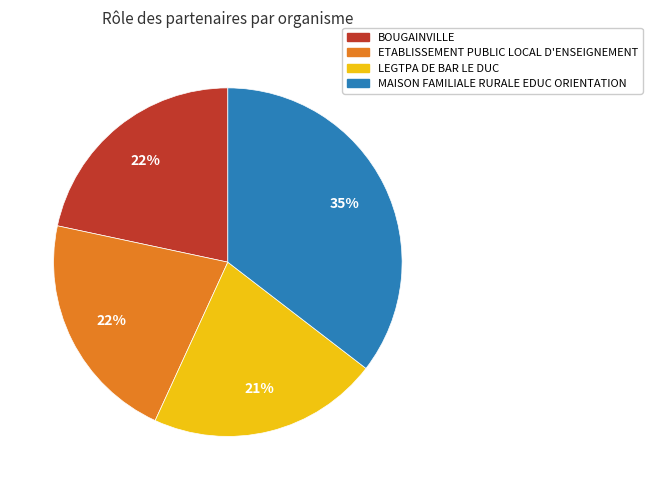

To the nearest percent, what is the average slice percentage?

25%